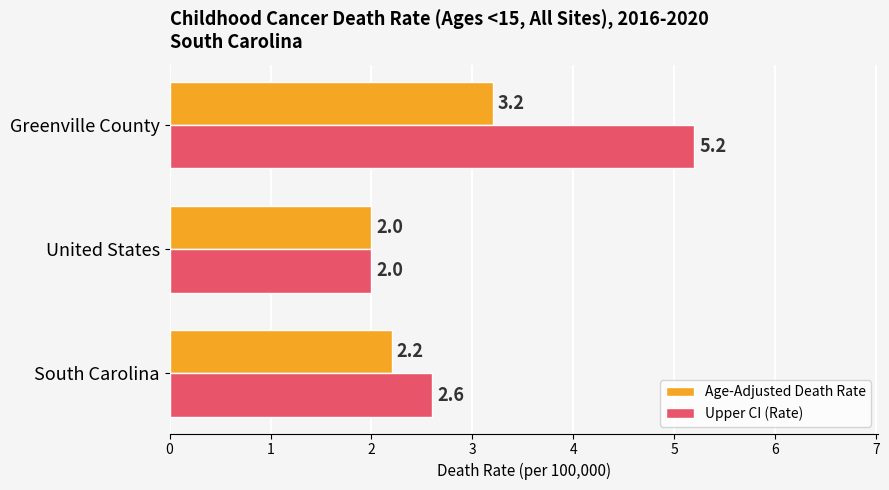

List the labels in order of Age-Adjusted Death Rate value, largest first.

Greenville County, South Carolina, United States